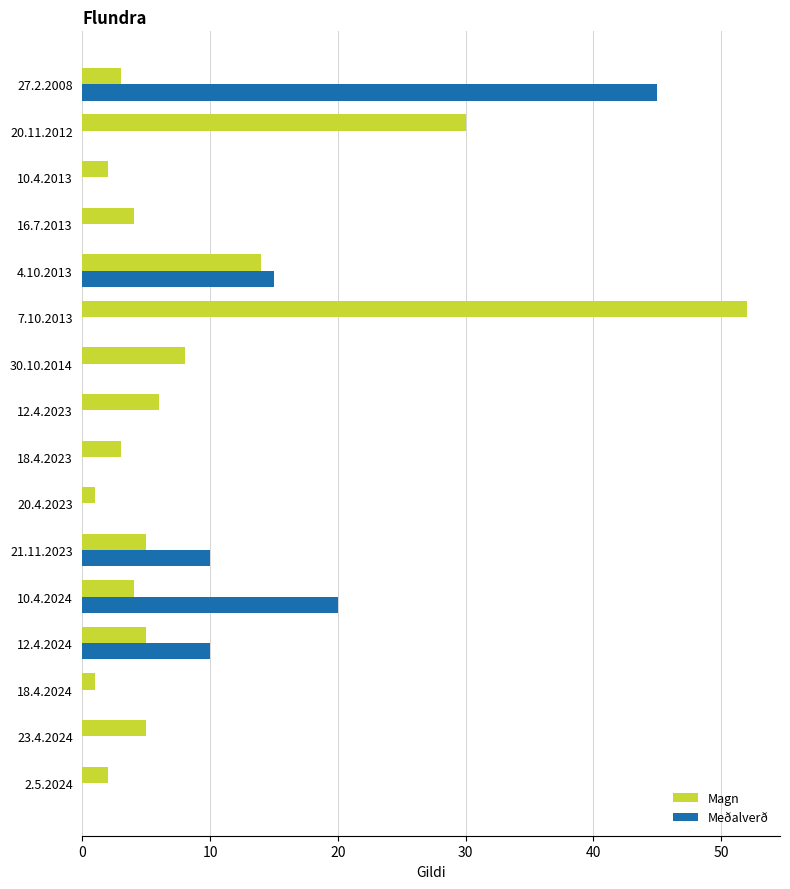

Between 18.4.2024 and 21.11.2023, which series saw the biggest shift?

Meðalverð